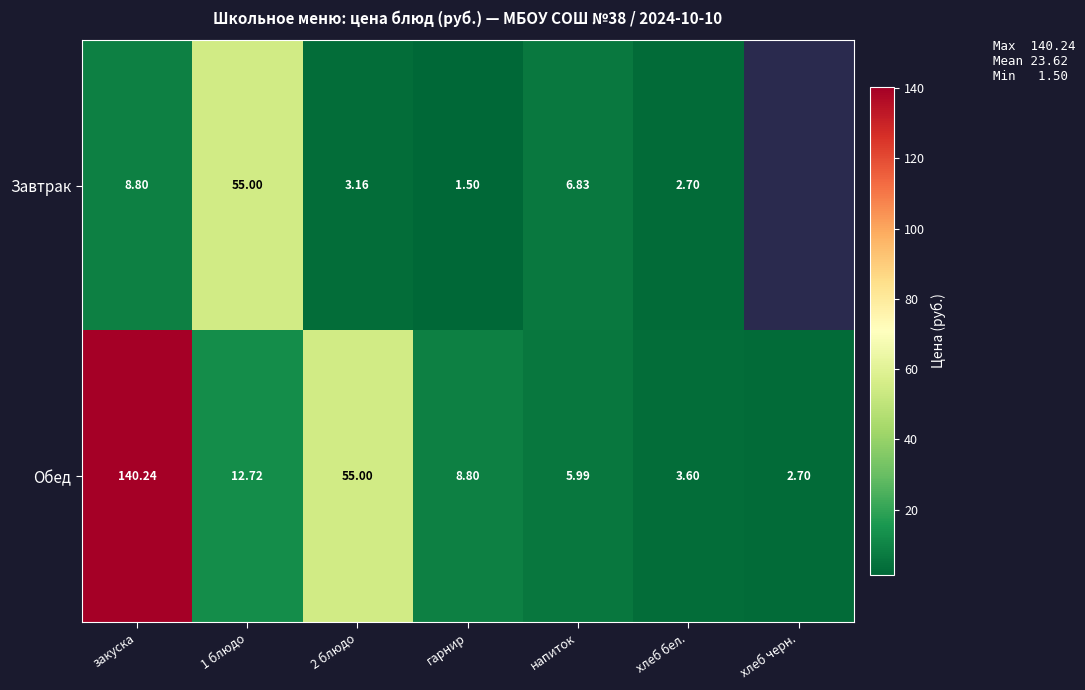

At how many categories does at least one series exceed 111?

1